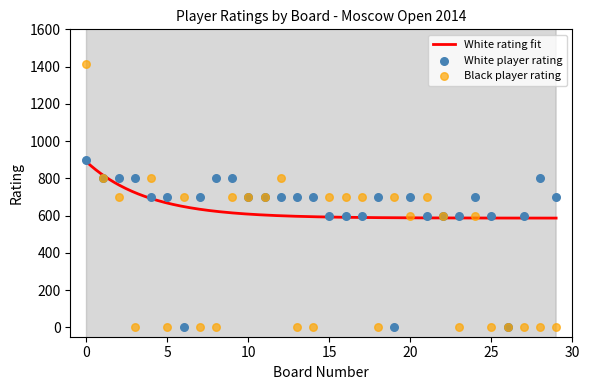

At how many categories does at least one series exceed 19?

29